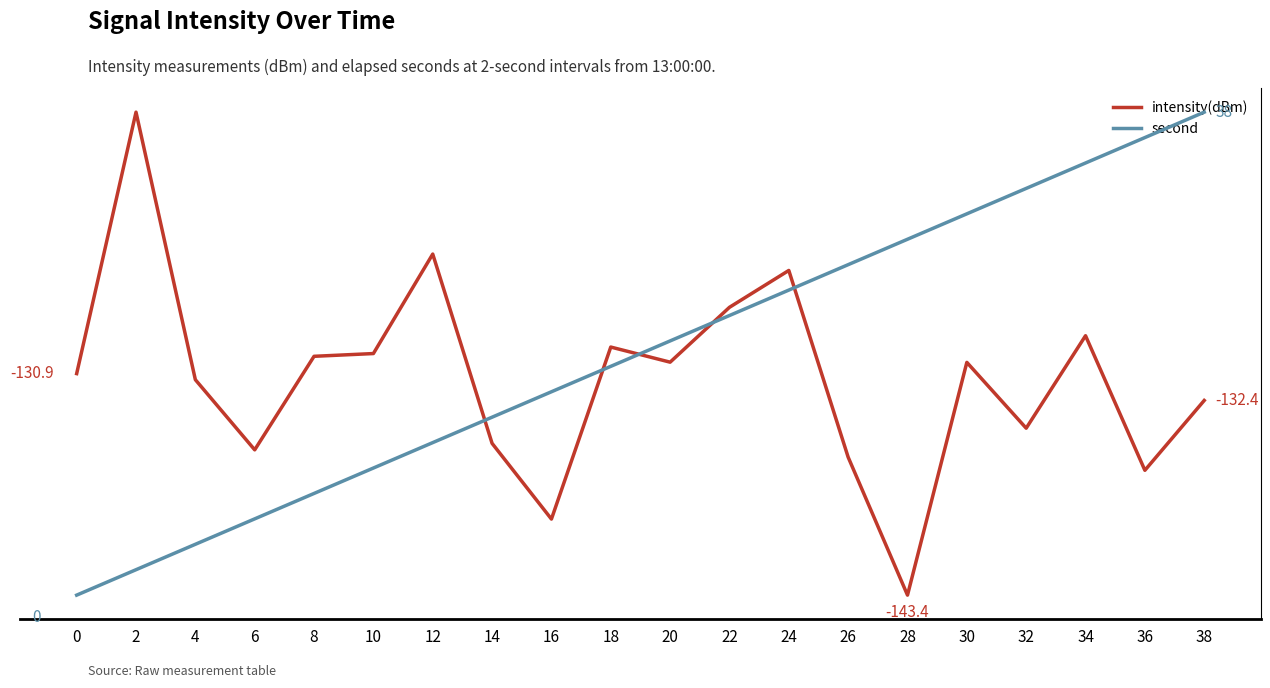

At which category is the sum across all series the highest?

38